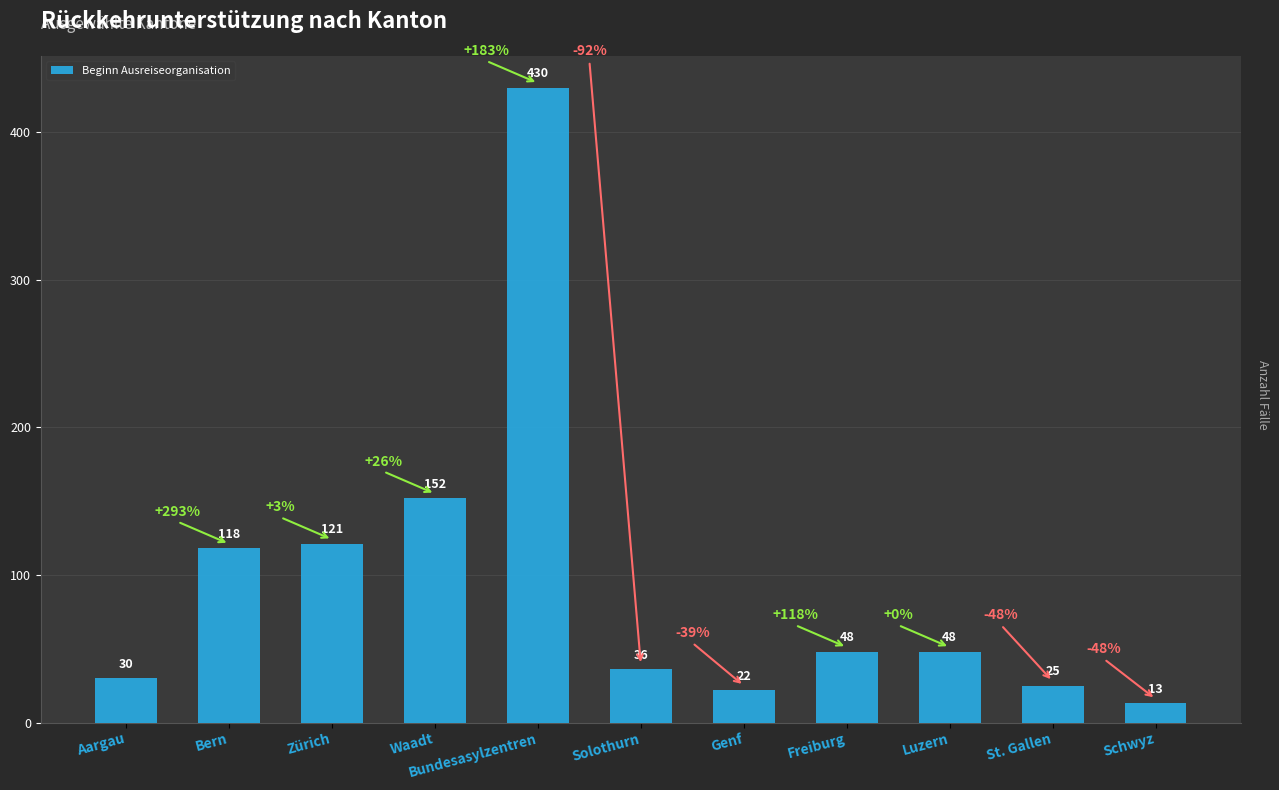

At which label does the data first exceed 48?

Bern